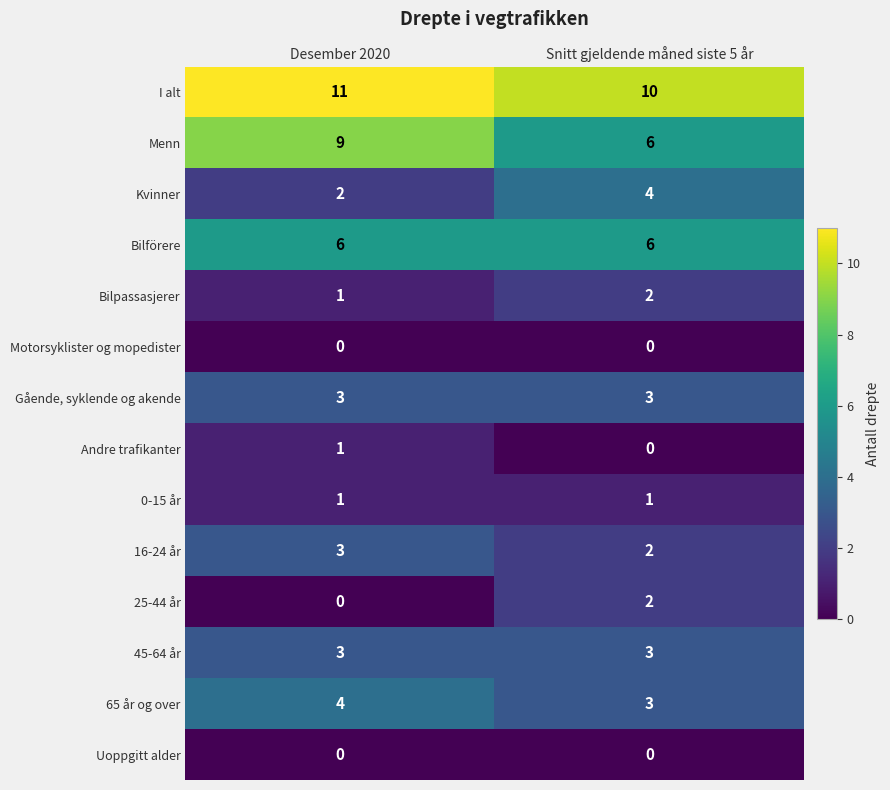

What is the spread (max minus min) of values at Desember 2020?

11